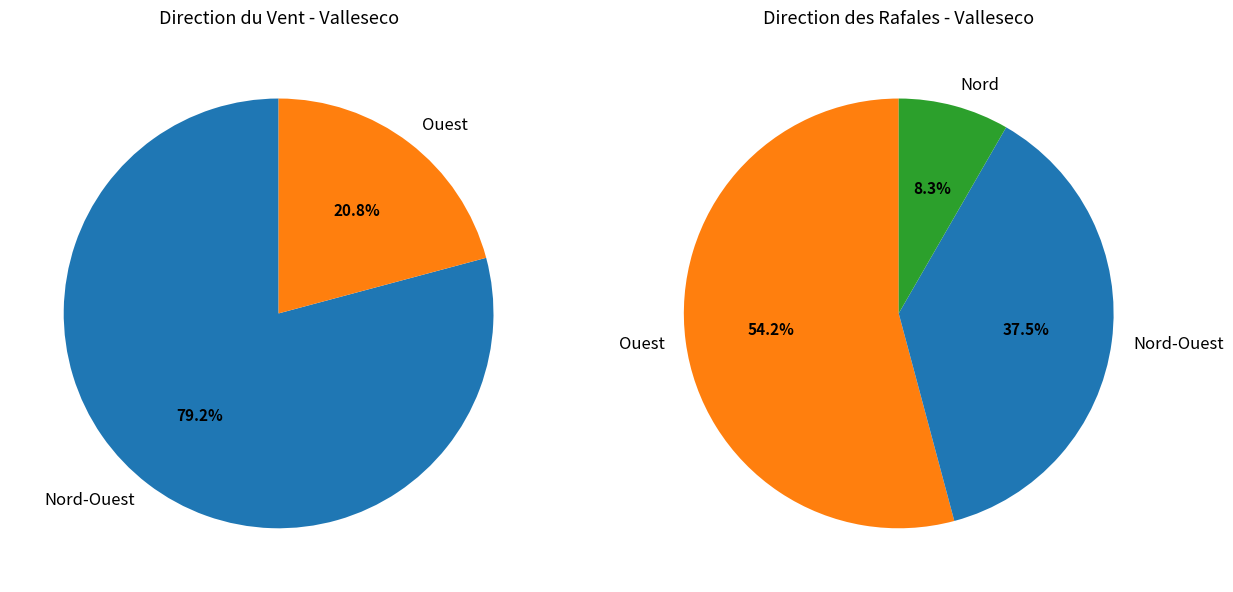

Does 8 account for over 50% of the chart?

No